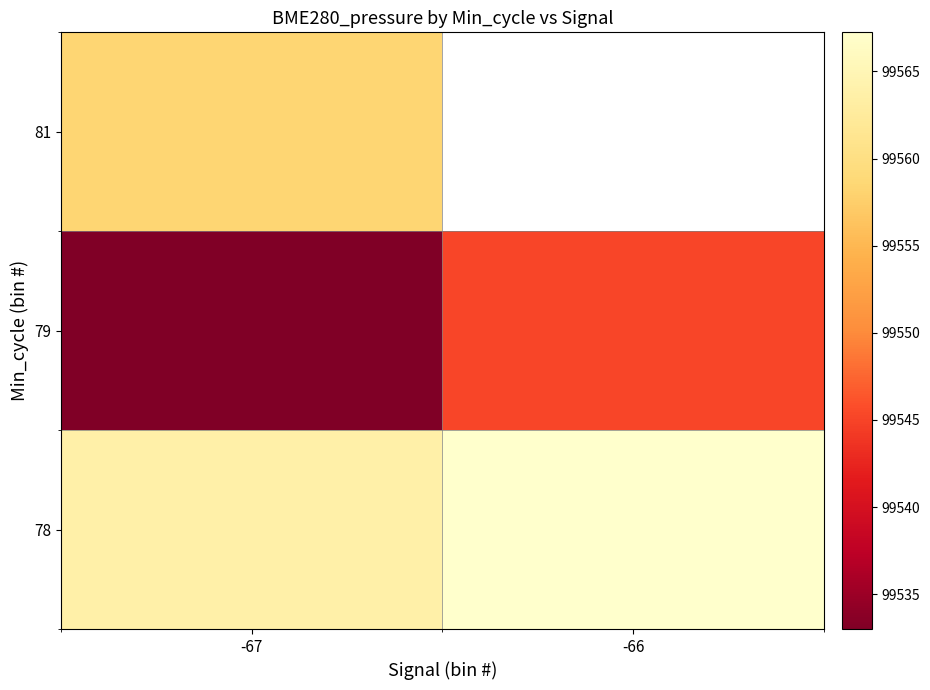

True or false: 78 has a value of 99567.2 at -66.

True